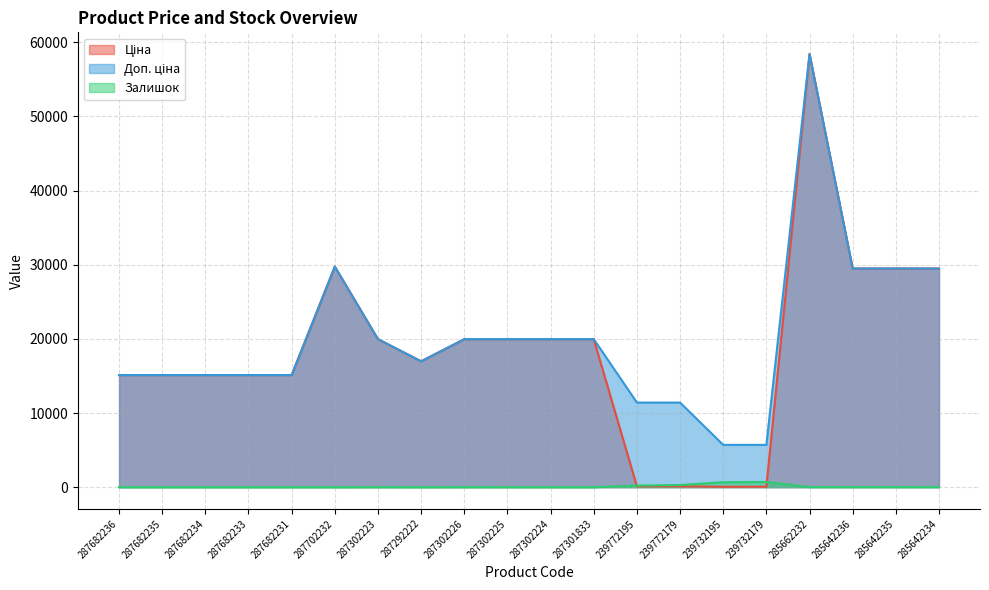

List the labels in order of Залишок value, smallest first.

287682236, 287682235, 287682234, 287682233, 287682231, 287702232, 287301833, 287292222, 287302224, 287302225, 287302226, 287302223, 285642234, 285662232, 285642235, 285642236, 239772195, 239772179, 239732195, 239732179